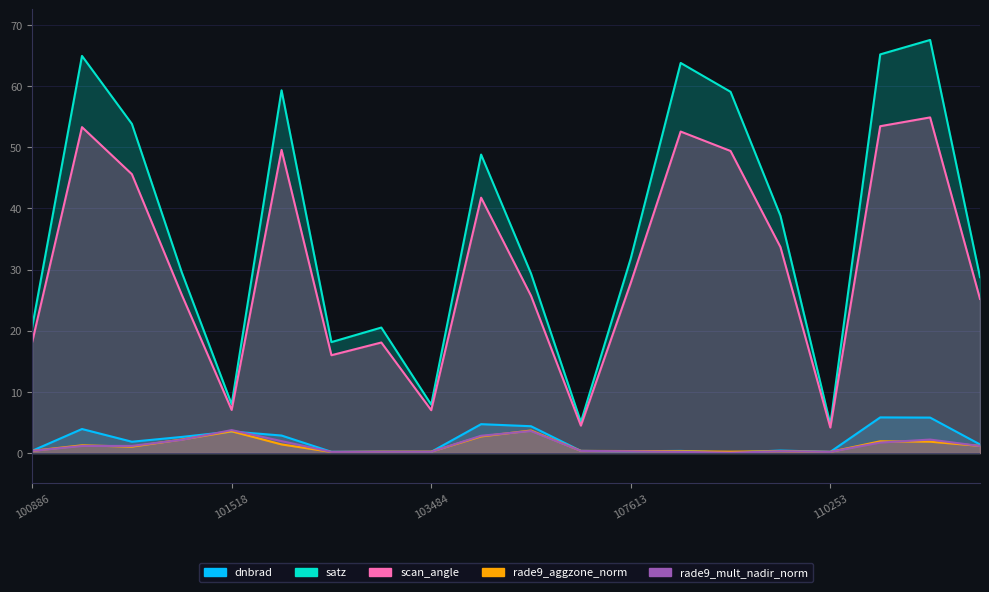

Which series has the largest range (max minus min)?

satz